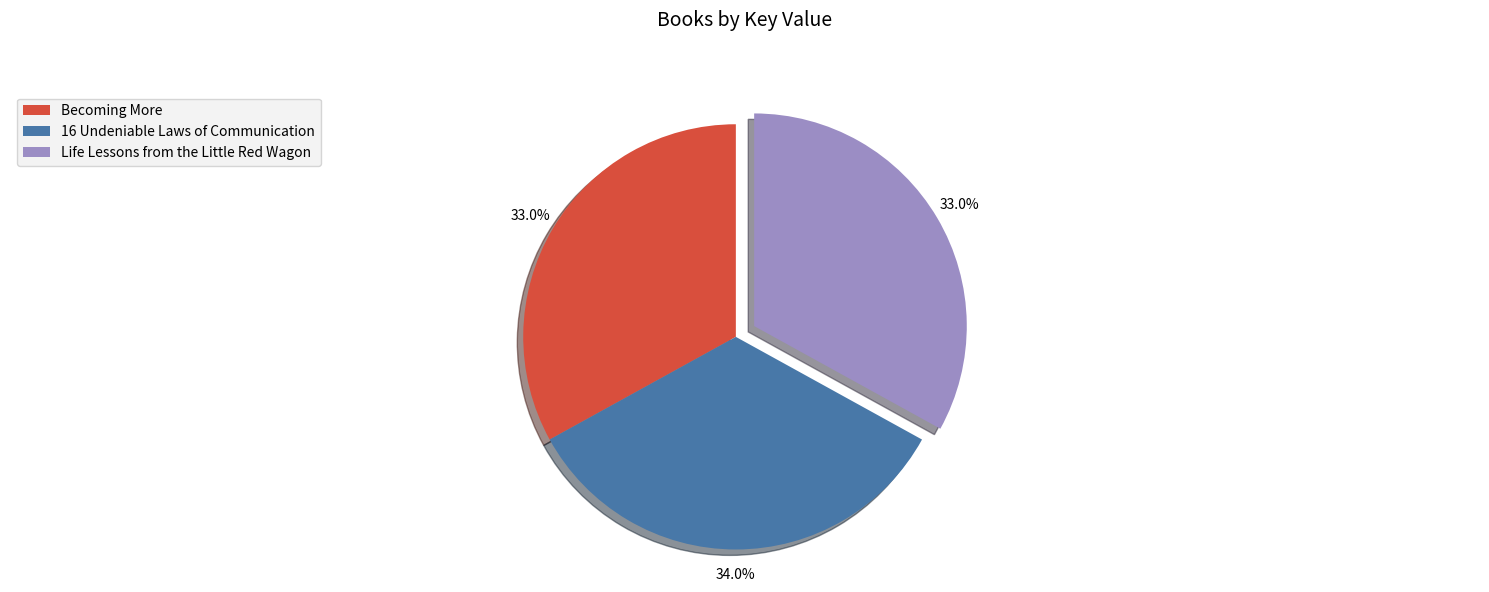

How many segments does this pie chart have?

3